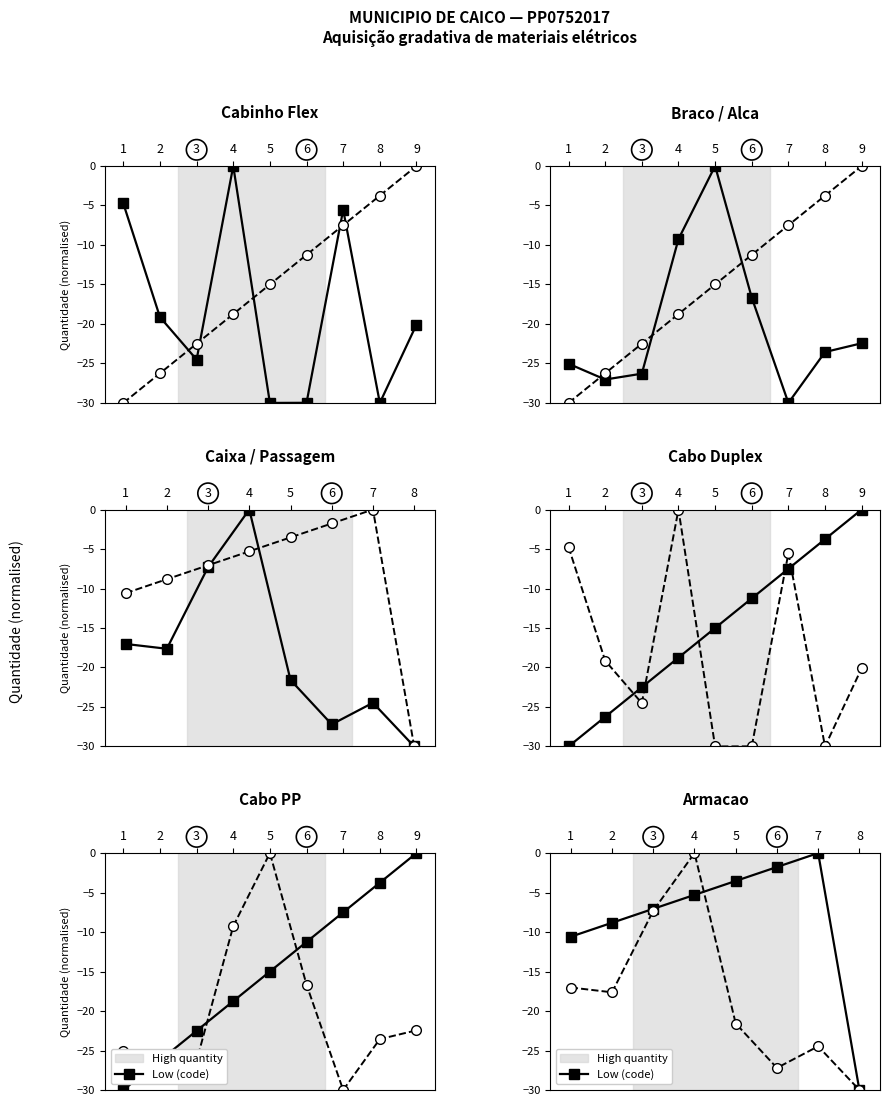

Which series has the largest total across all categories?

High quantity